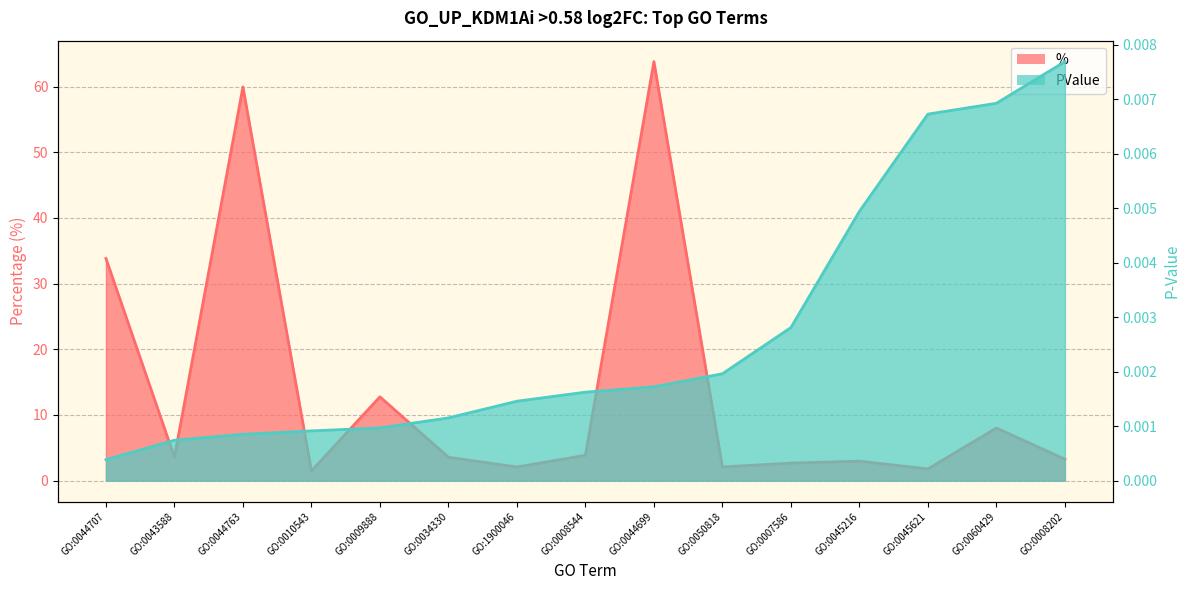

What are all the series names shown in the legend?

PValue, %